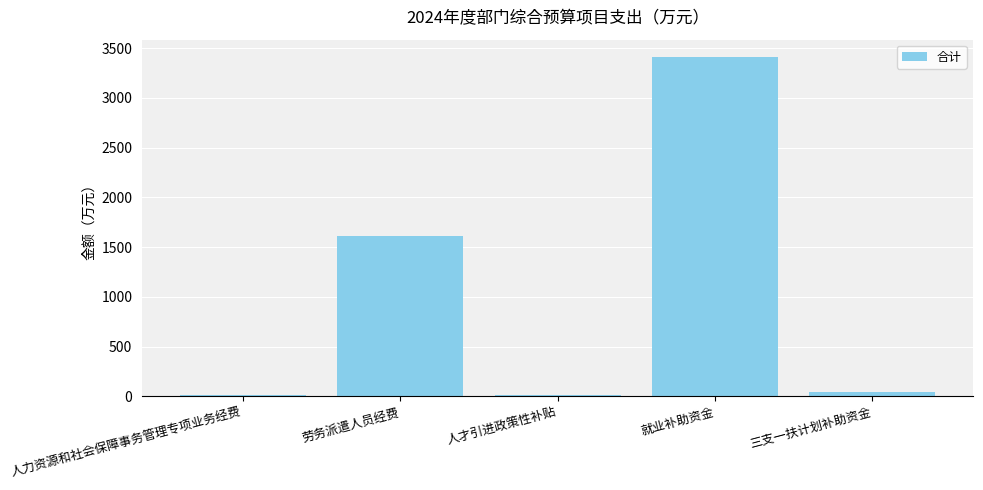

Is it true that the value at 三支一扶计划补助资金 is 45.0?

True